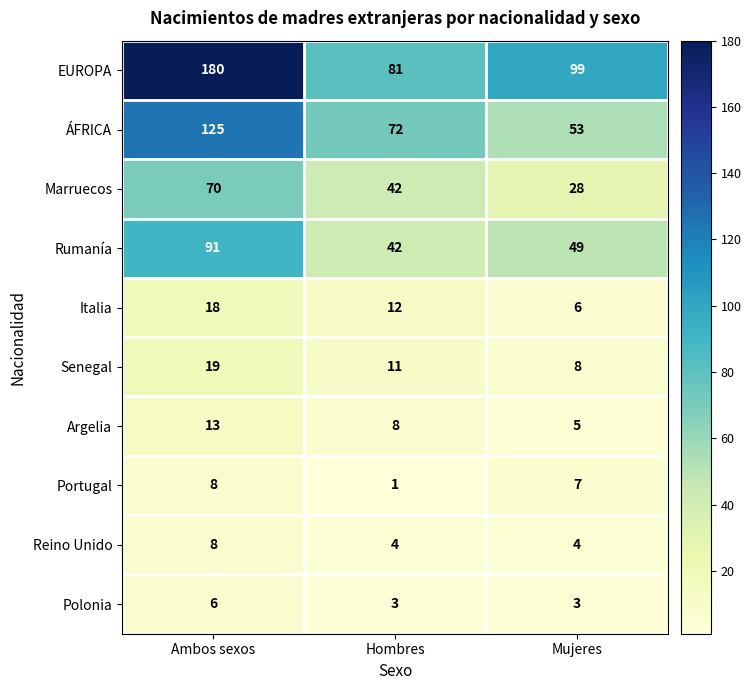

Count the Reino Unido values in the range 4 to 8.

3